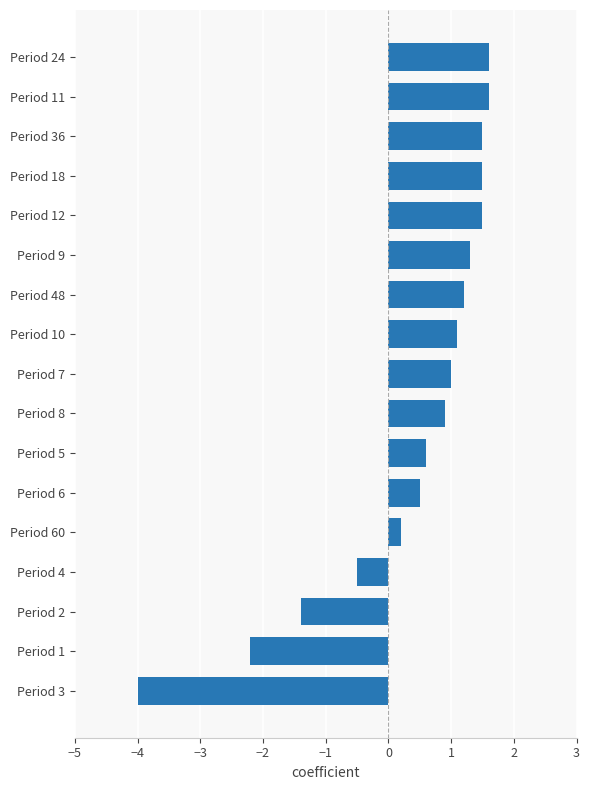

The chart shows a value of 0.6 at Period 10. True or false?

False